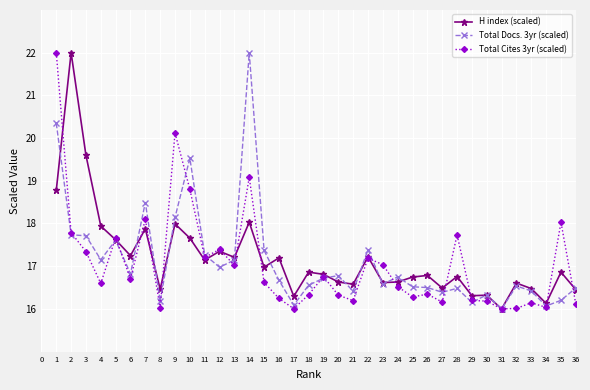

The value of Total Cites 3yr (scaled) at 25 is 10.9. True or false?

False